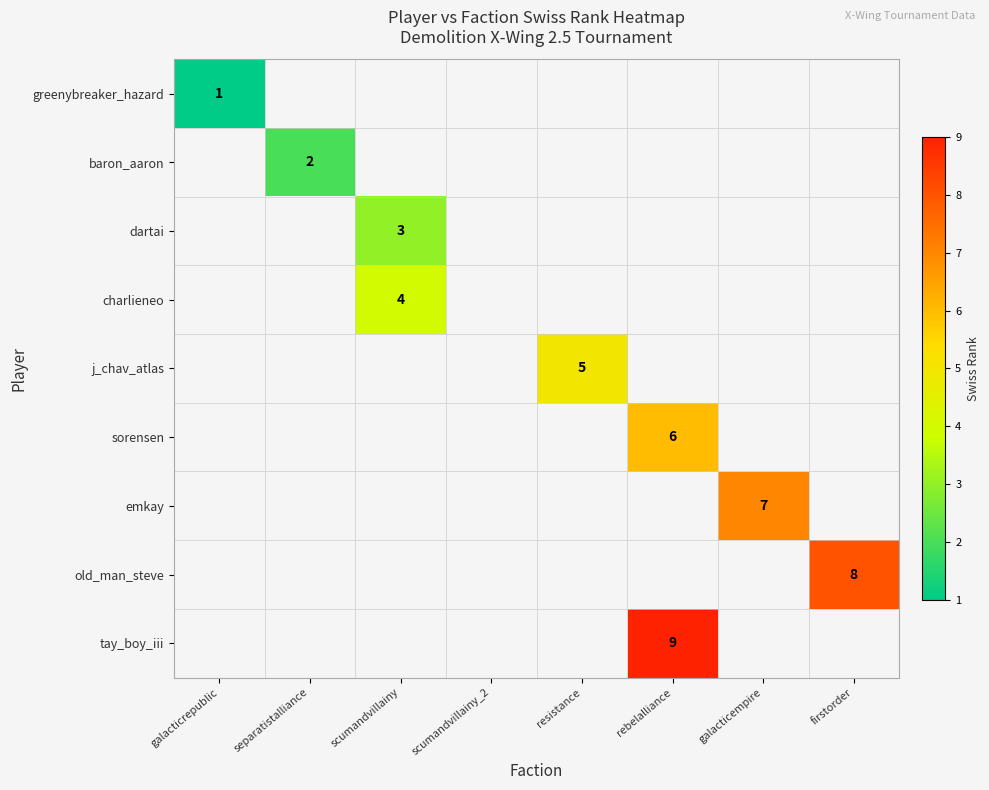

Which label corresponds to the largest value in the chart?

rebelalliance